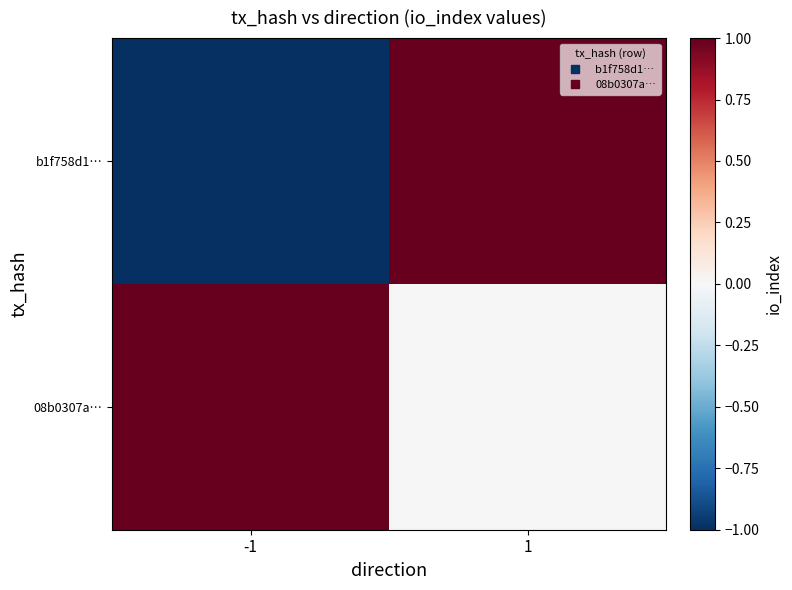

Which series changed the most between -1 and 1?

b1f758d1…